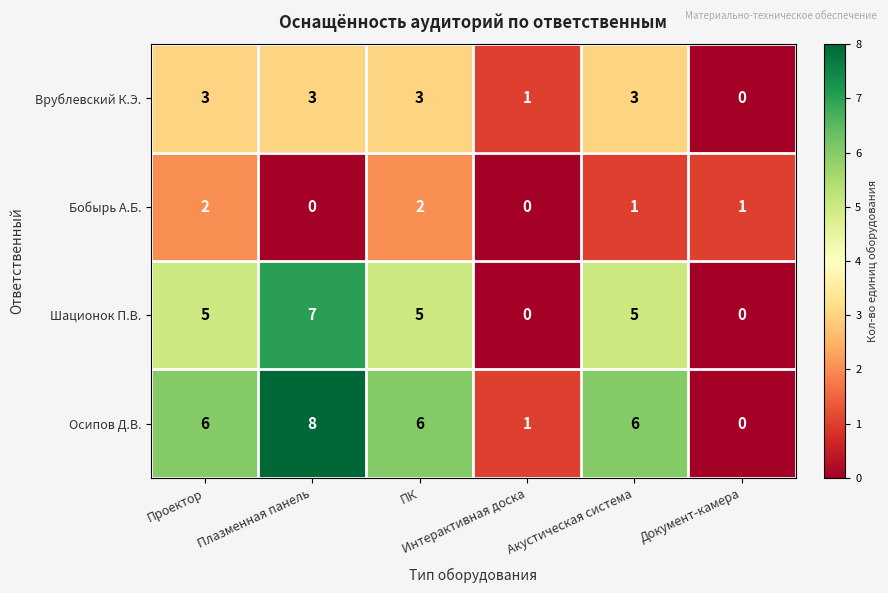

At how many categories does at least one series exceed 5?

4